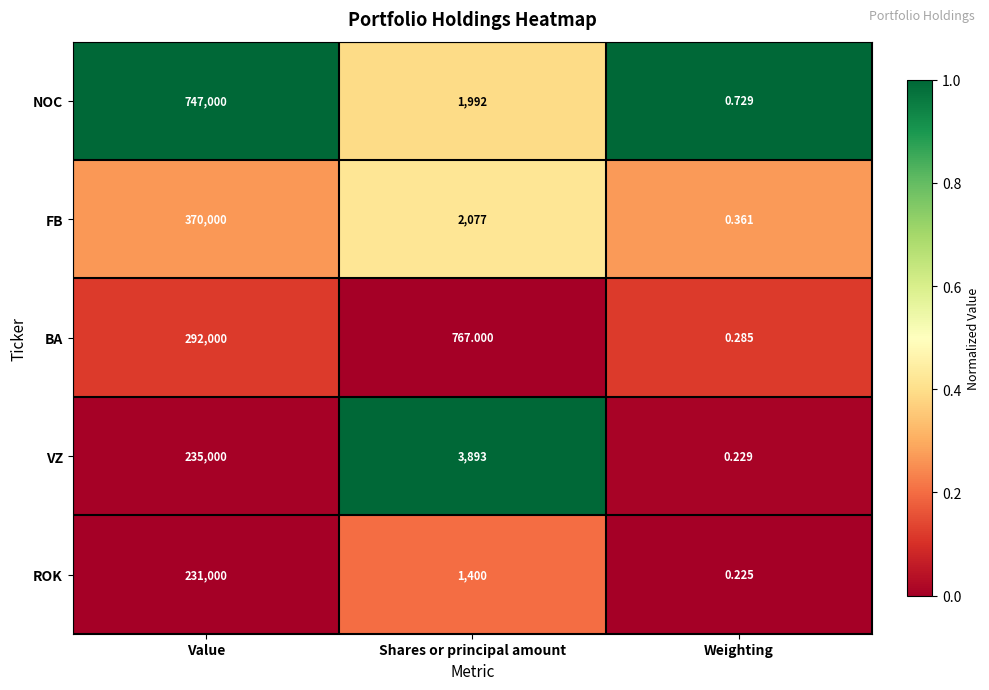

Which label corresponds to the largest value in the chart?

Value